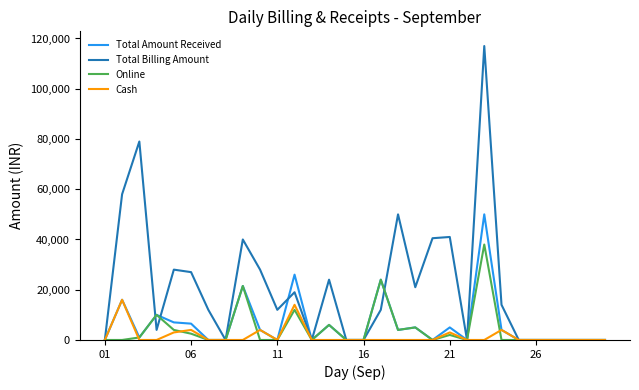

True or false: Online and Total Billing Amount cross at least once.

True